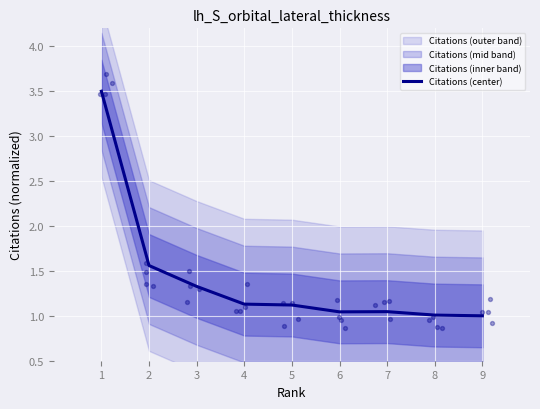

What is the ratio of the value at 5 to the value at 3?

0.8